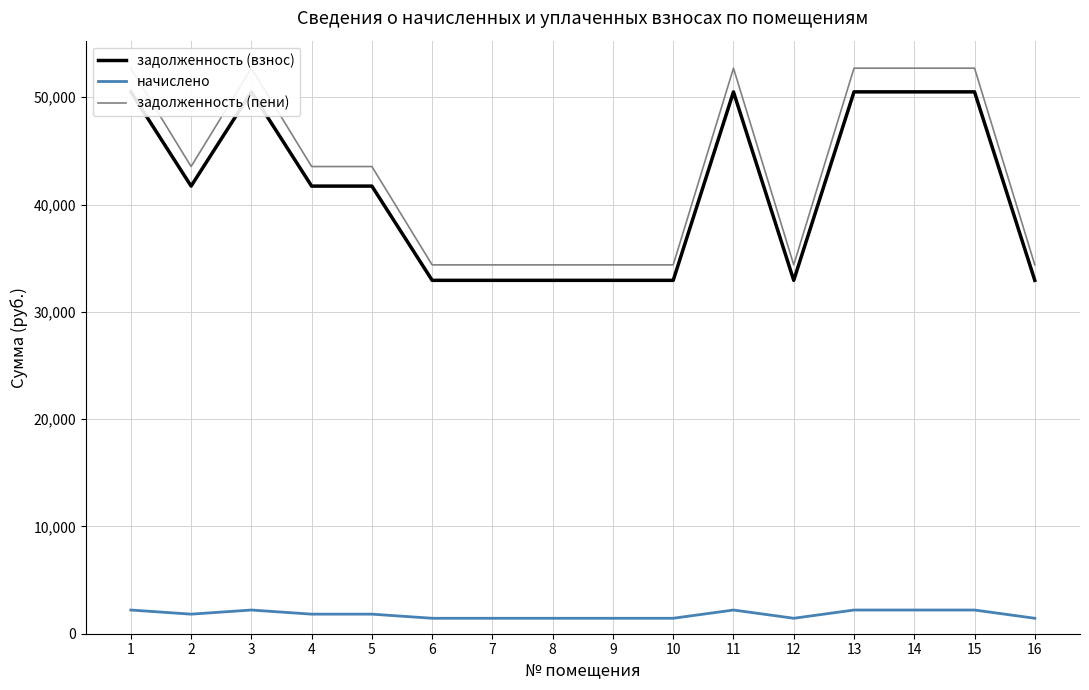

Reading left to right, what are all the values shown in this chart?

задолженность (взнос): 1=50497.0	2=41714.9	3=50497.0	4=41714.9	5=41714.9	6=32932.8	7=32932.8	8=32932.8	9=32932.8	10=32932.8	11=50497.0	12=32932.8	13=50497.0	14=50497.0	15=50497.0	16=32932.8
начислено: 1=2208.0	2=1824.0	3=2208.0	4=1824.0	5=1824.0	6=1440.0	7=1440.0	8=1440.0	9=1440.0	10=1440.0	11=2208.0	12=1440.0	13=2208.0	14=2208.0	15=2208.0	16=1440.0
задолженность (пени): 1=52705.0	2=43538.9	3=52705.0	4=43538.9	5=43538.9	6=34372.8	7=34372.8	8=34372.8	9=34372.8	10=34372.8	11=52705.0	12=34372.8	13=52705.0	14=52705.0	15=52705.0	16=34372.8